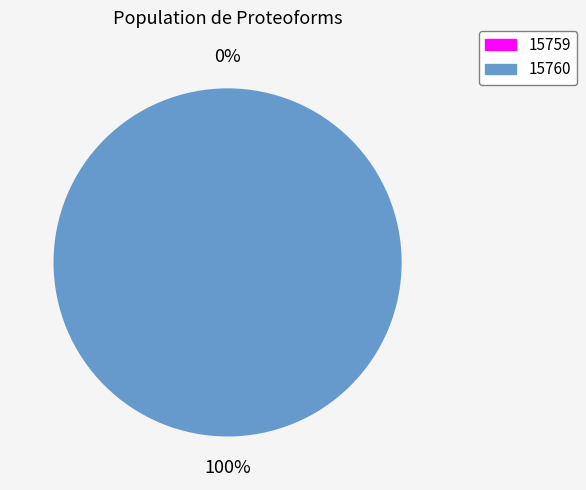

Combined, what portion of the pie is 15759 and 15760?

100.0%